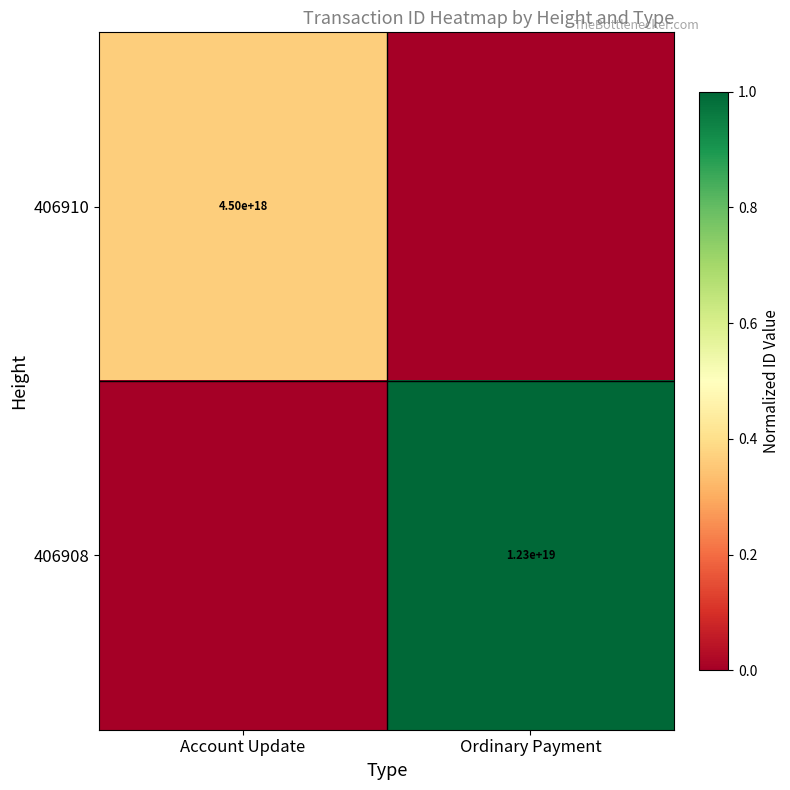

True or false: 406910 has a value of 6603094847154798592 at Account Update.

False